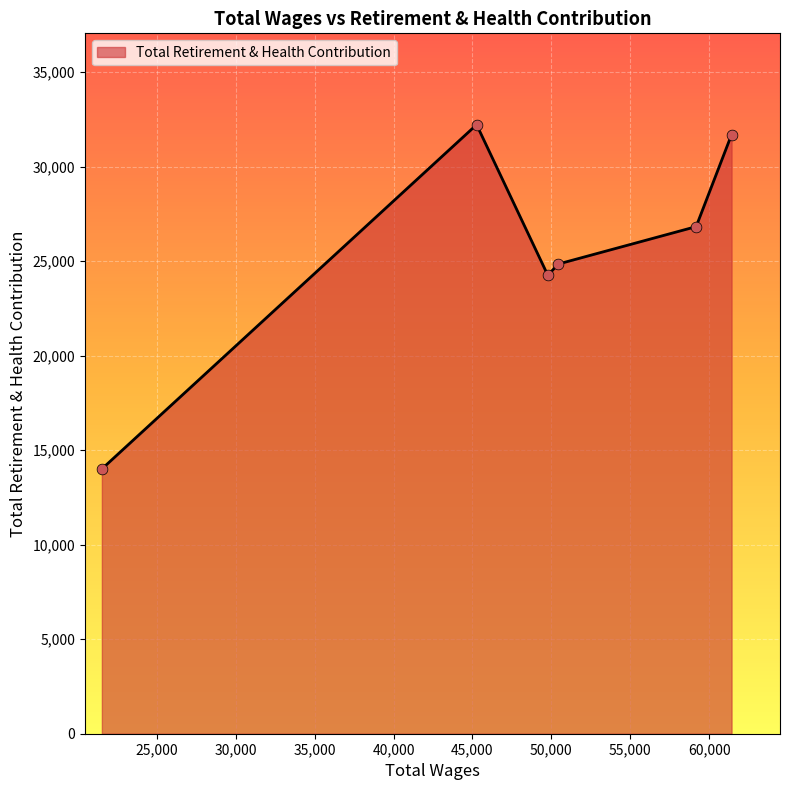

What is the greatest value displayed?

32218